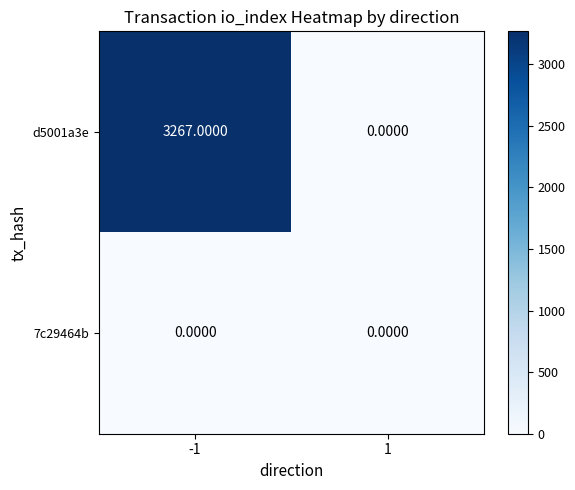

Rank the series at -1 from highest to lowest value.

d5001a3e, 7c29464b